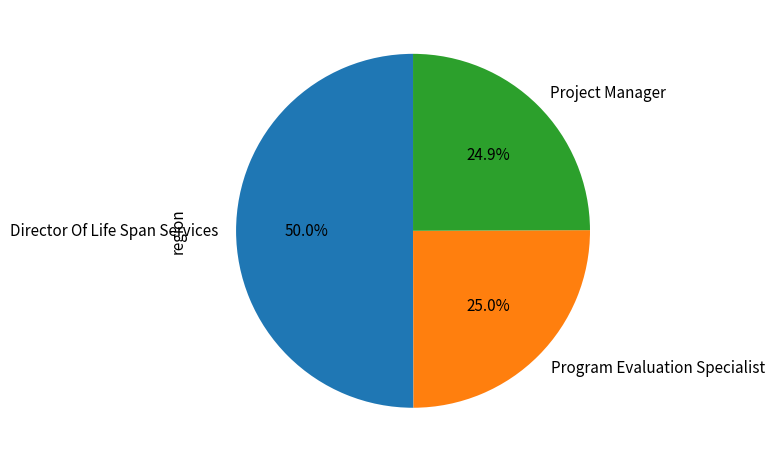

To the nearest percent, what portion does Program Evaluation Specialist represent?

25%